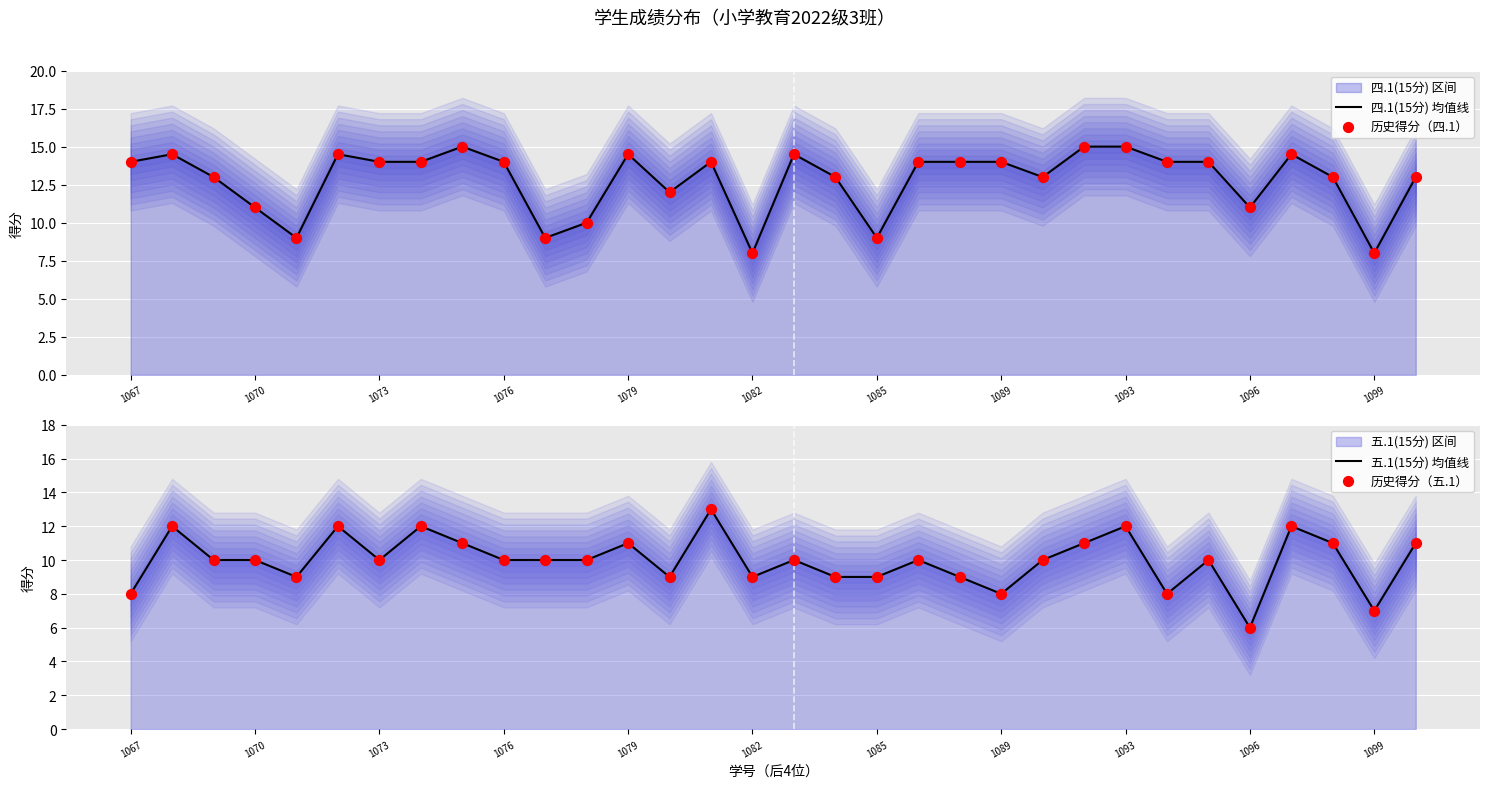

Is the value of 历史得分（五.1） at 23 greater than the value of 四.1(15分) 均值线 at 1093?

No